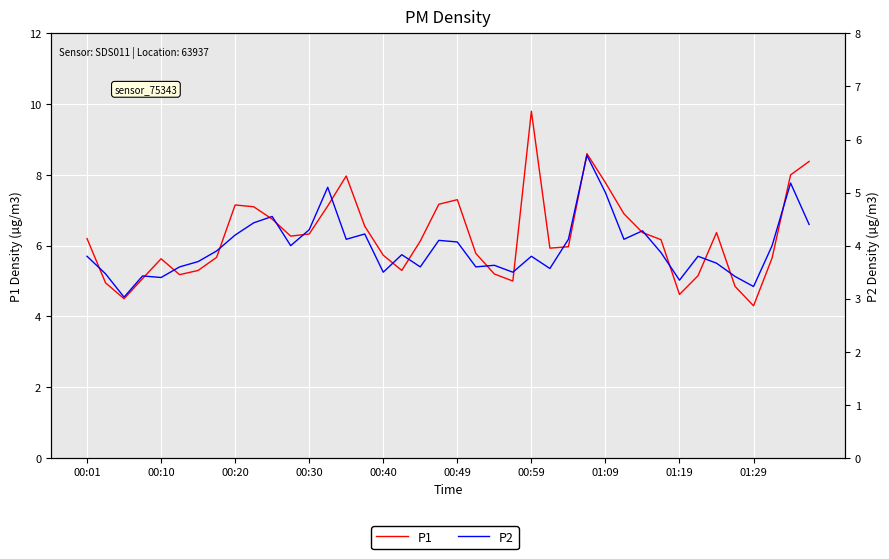

How many categories are shown in the chart?

40